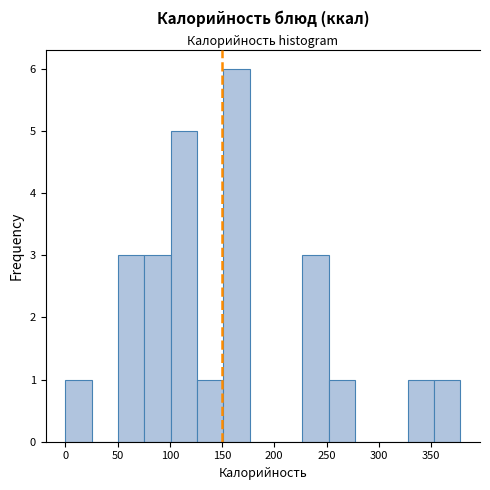

Reading left to right, transcribe this chart: for each bar, give the range it covers on the x-axis and its height. Neither the bar edges nor the heights are printed on the chart, so give them approximately, as read against the axes.

0 to 25: 1
25 to 50: 0
50 to 75: 3
75 to 100: 3
100 to 125: 5
125 to 150: 1
150 to 175: 6
175 to 200: 0
200 to 225: 0
225 to 250: 3
250 to 275: 1
275 to 300: 0
300 to 330: 0
330 to 355: 1
355 to 380: 1